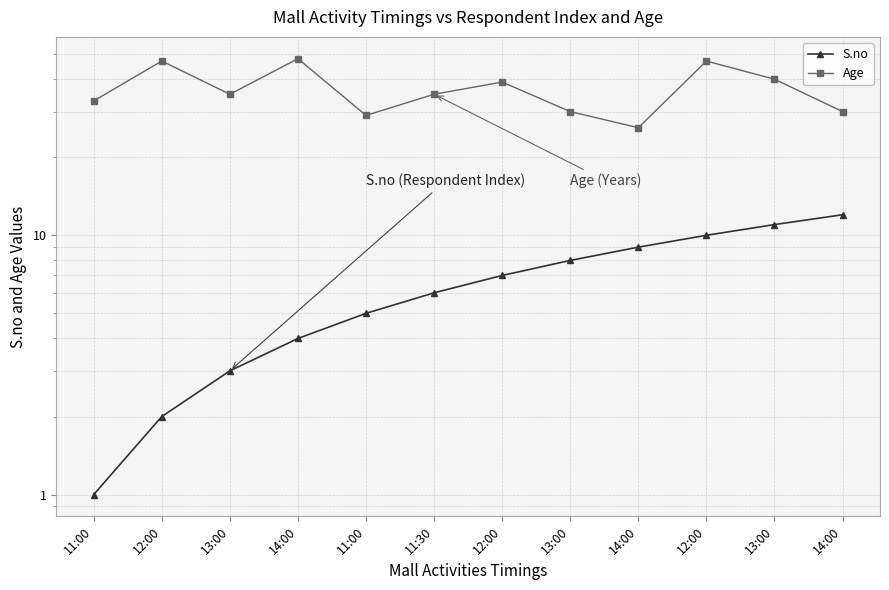

At which label does Age first exceed 35?

12:00